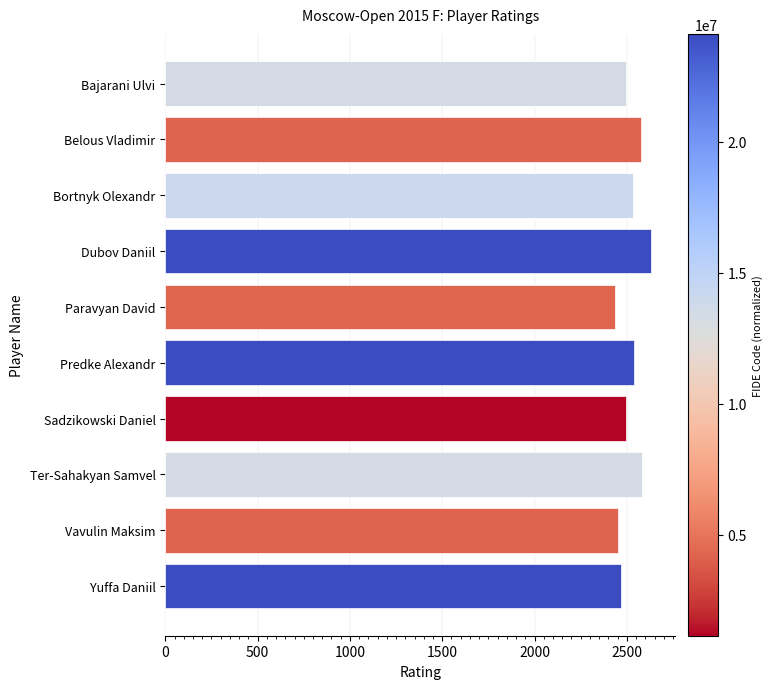

What is the difference between the maximum and minimum values?

197